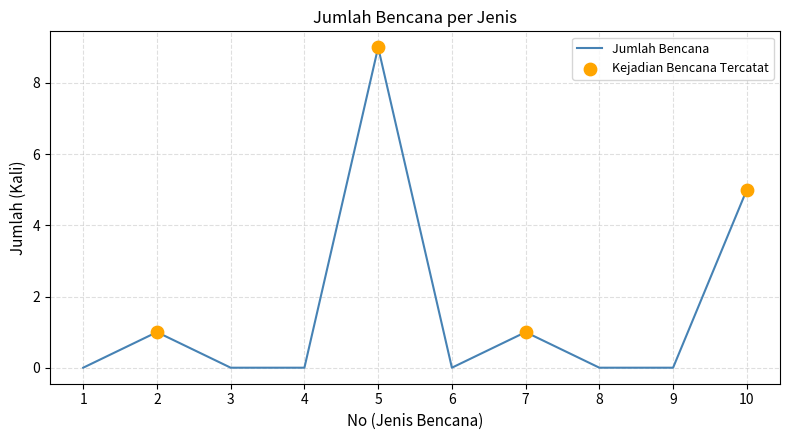

Which has a higher value, 8 or 7?

7